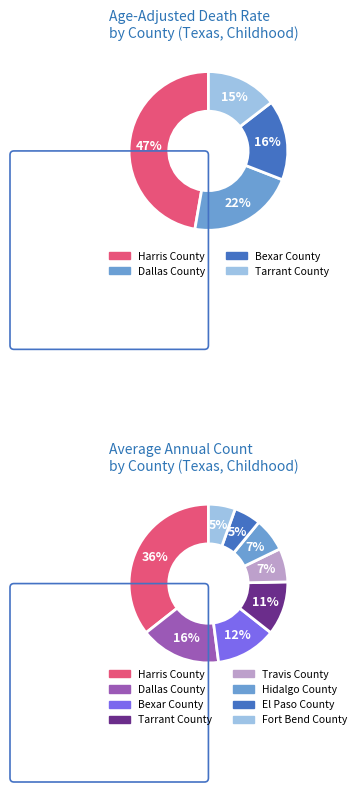

Rank the categories by value from lowest to highest.

El Paso County, Fort Bend County, Travis County, Hidalgo County, Tarrant County, Bexar County, Dallas County, Harris County